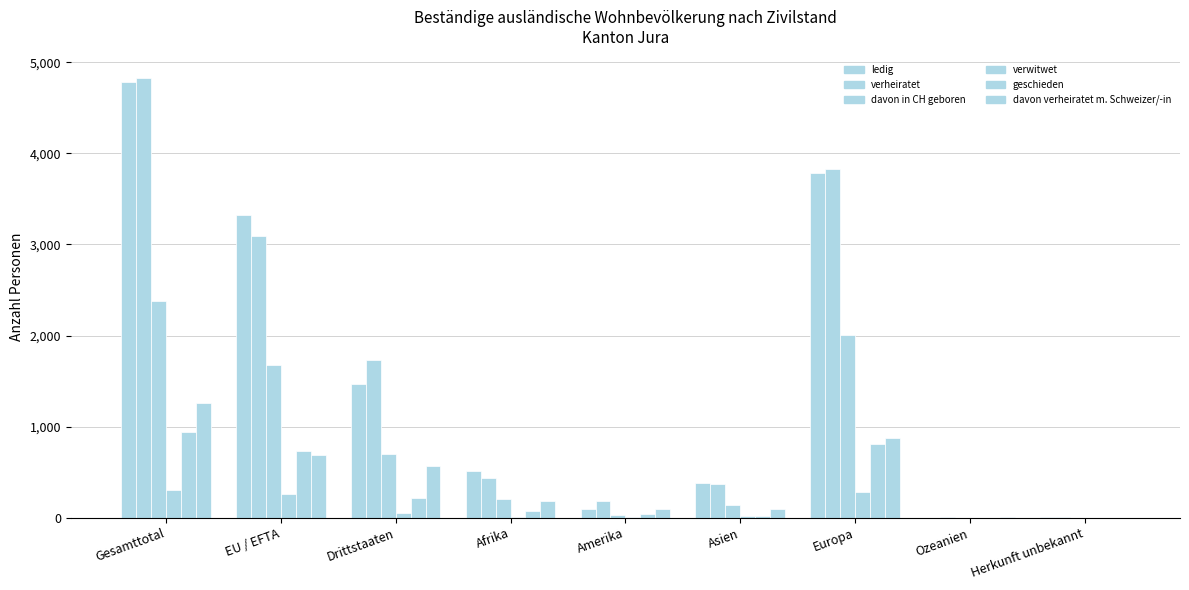

Is the value of verwitwet at EU / EFTA greater than the value of ledig at Drittstaaten?

No